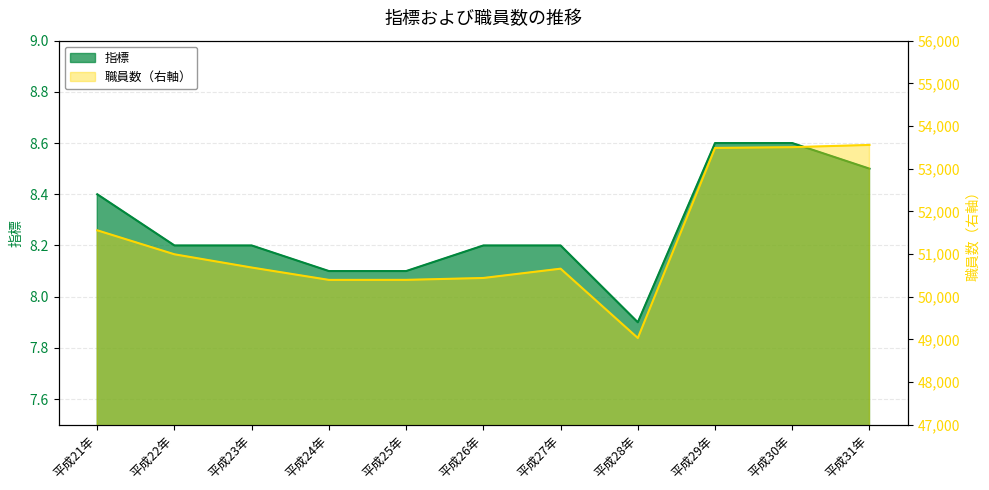

True or false: 指標 and 職員数（右軸） intersect in this chart.

False